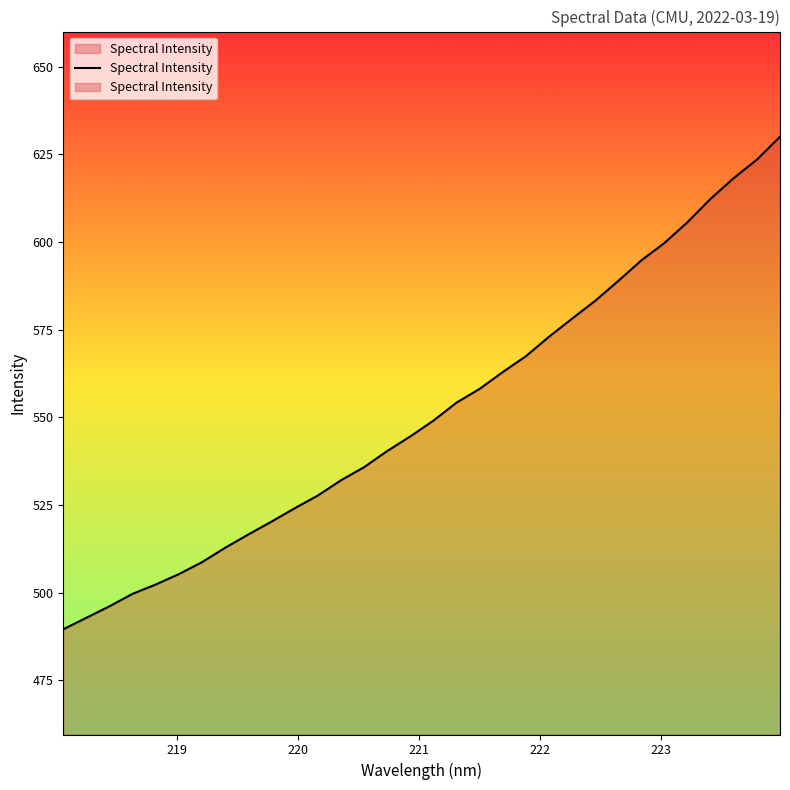

Reading left to right, extract all data points from this chart.

489.6	492.9	496.1	499.7	502.4	505.3	508.7	512.8	516.6	520.3	524.1	527.7	532.0	535.8	540.4	544.6	549.1	554.2	558.1	562.9	567.4	573.0	578.2	583.2	588.9	594.8	599.8	605.7	612.4	618.2	623.5	630.0